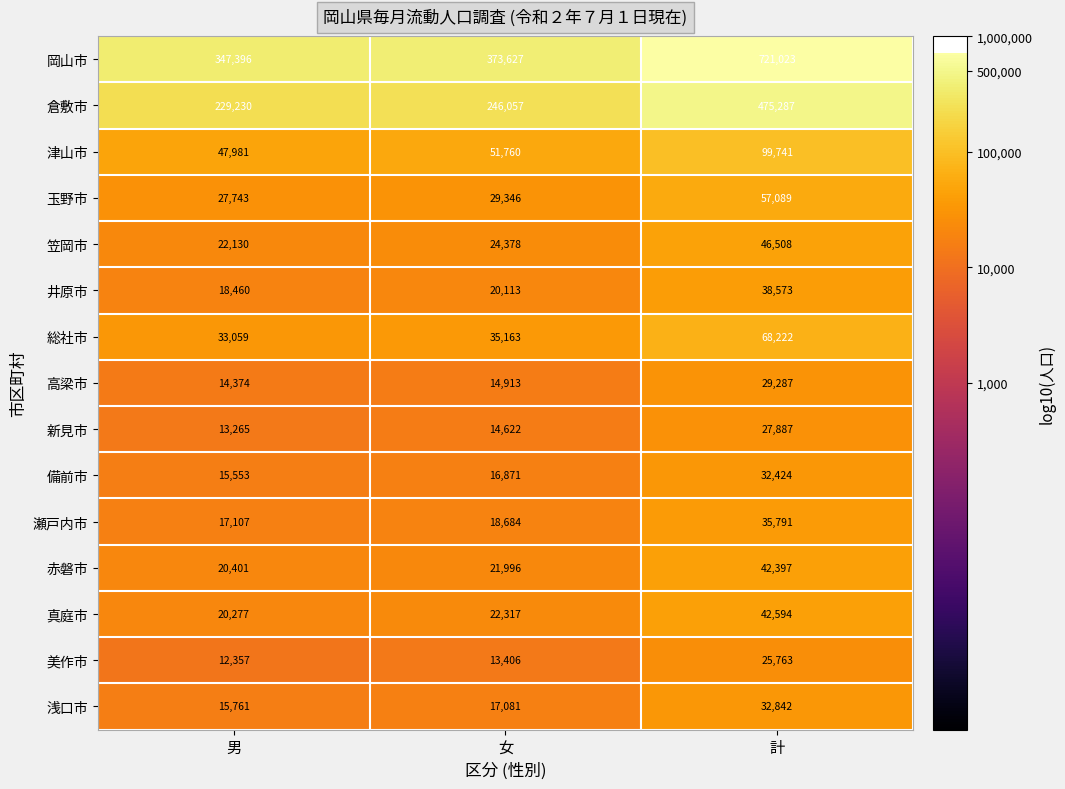

At which category is the sum across all series the highest?

計